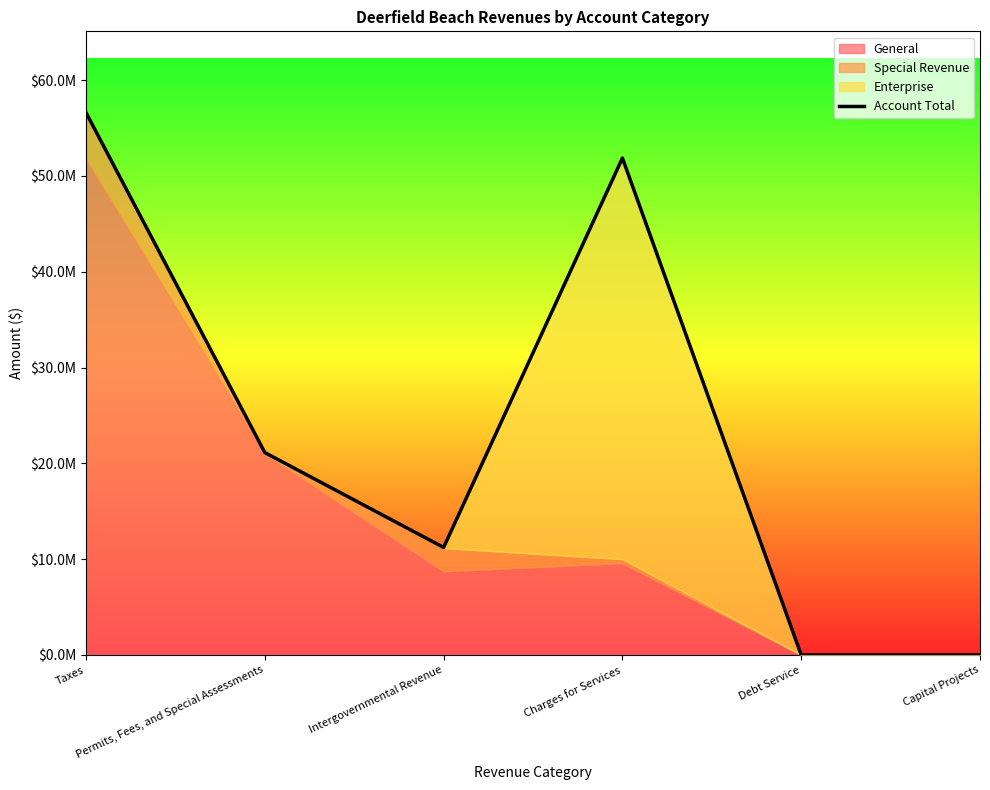

Between Capital Projects and Debt Service, which is larger?

Capital Projects